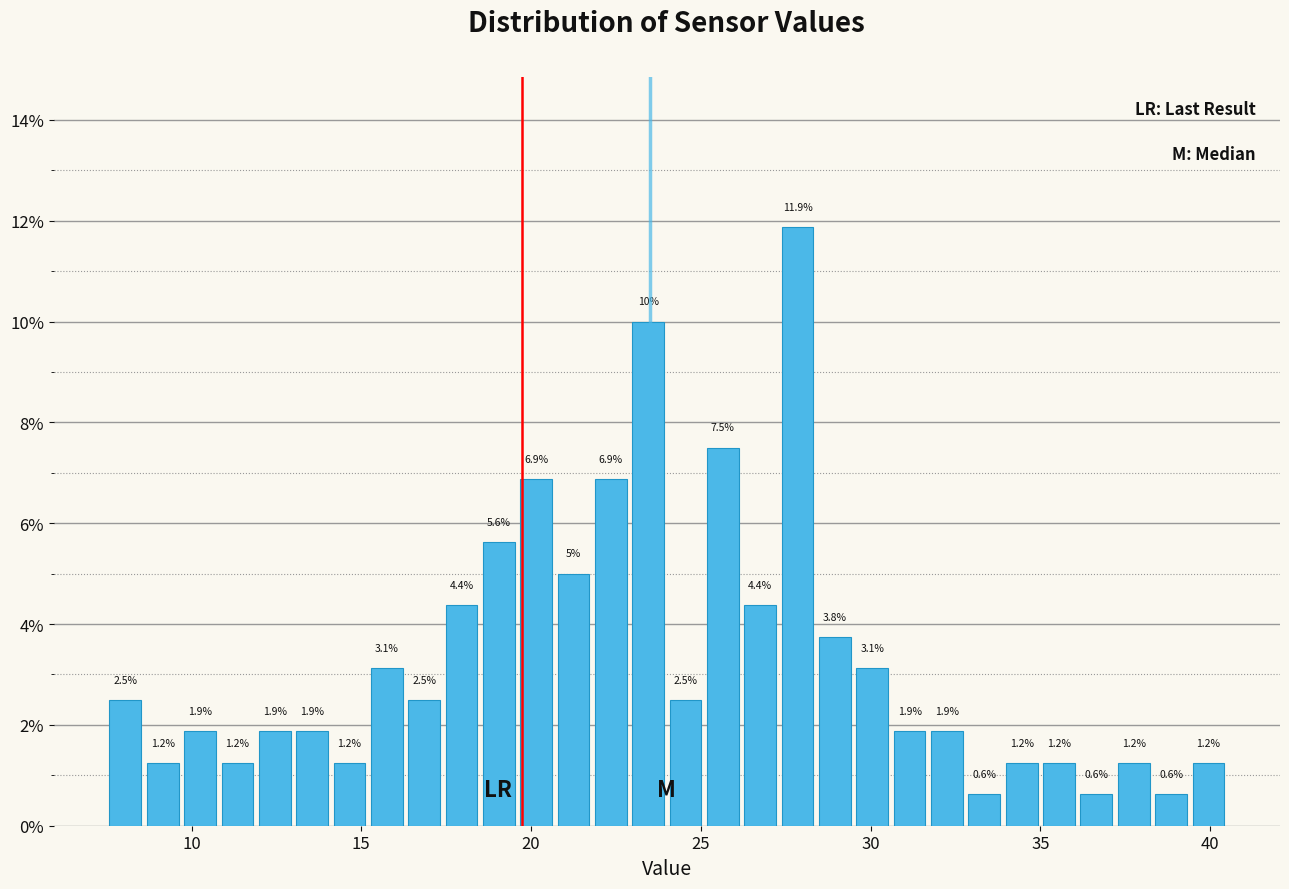

Read against the x-axis, roughly where is the centre of the tallest bar?

28.0